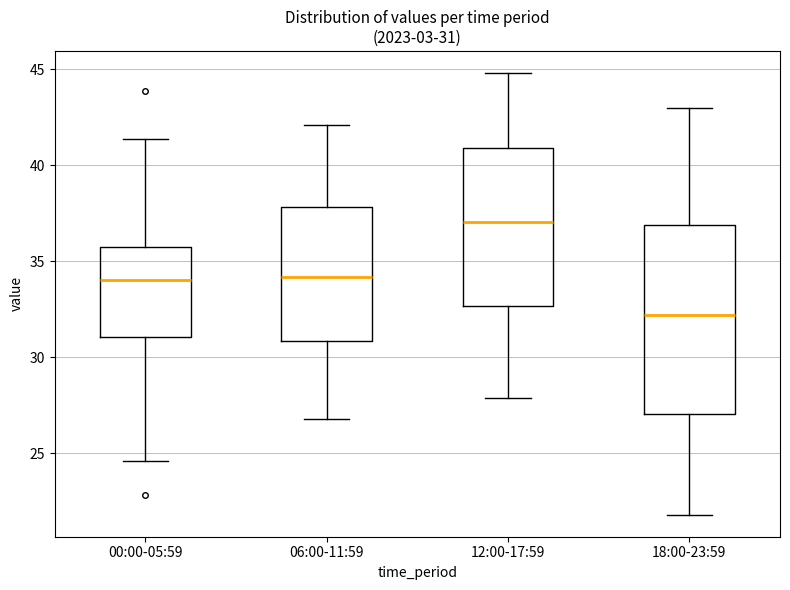

Which box's median line is the highest?

12:00-17:59